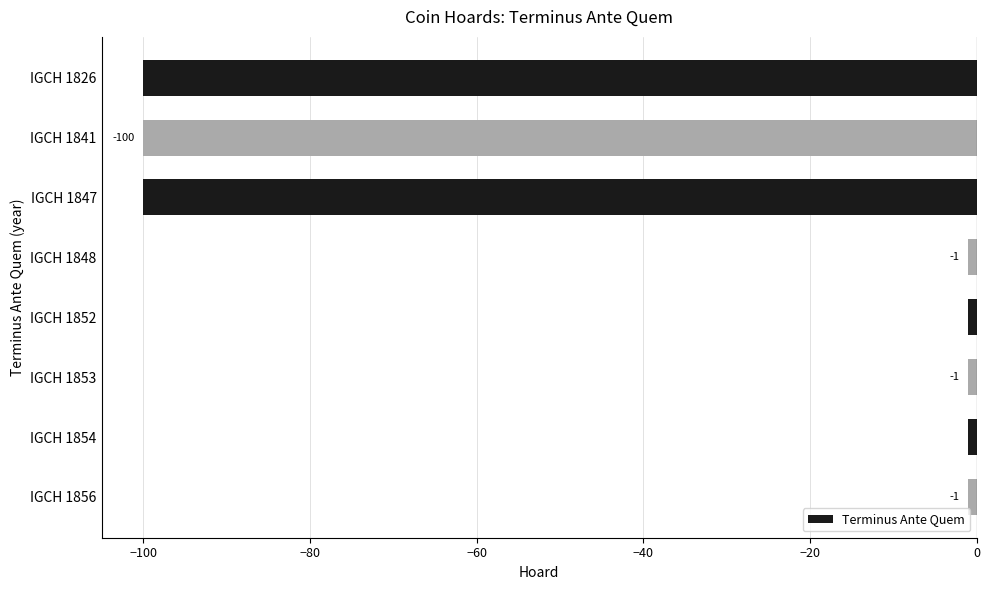

What is the maximum value shown in the chart?

-1